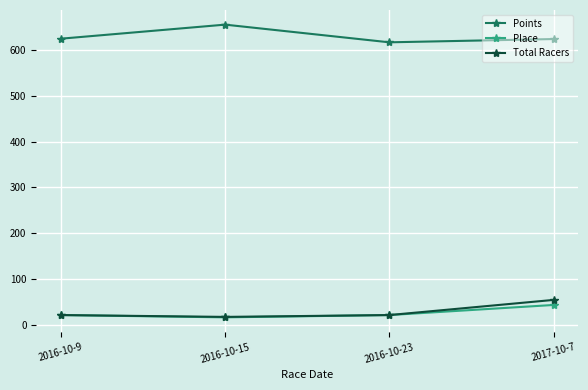

True or false: Total Racers and Points intersect in this chart.

False